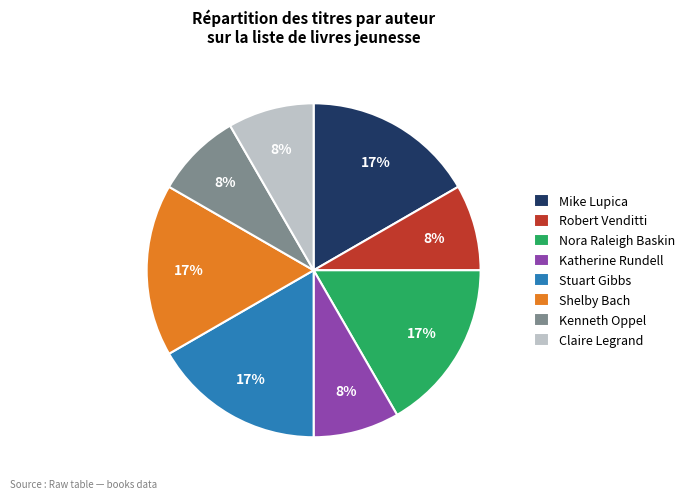

What is the ratio of the value at Katherine Rundell to the value at Stuart Gibbs?

0.5